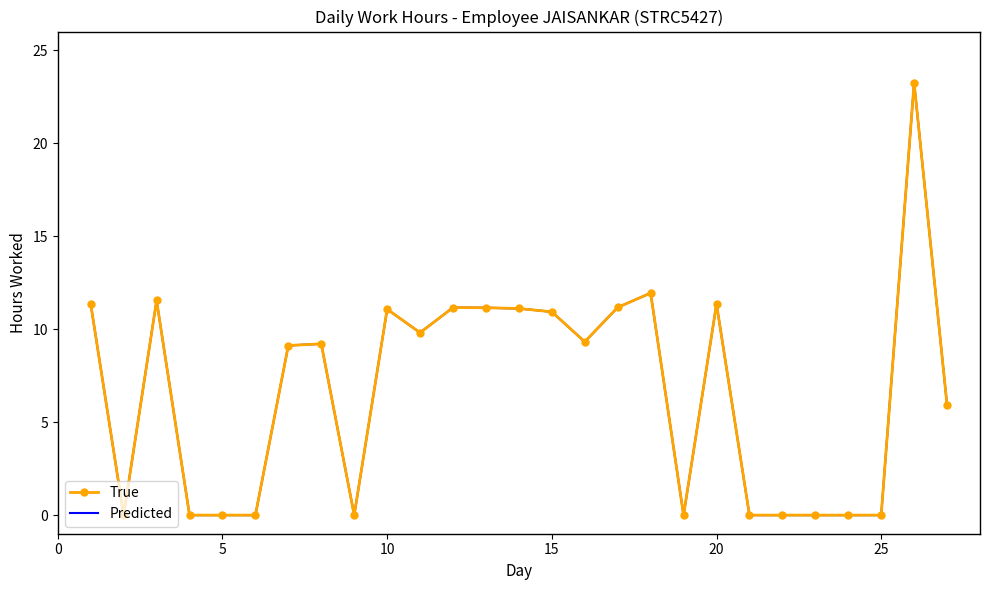

At how many categories does at least one series exceed 16?

1